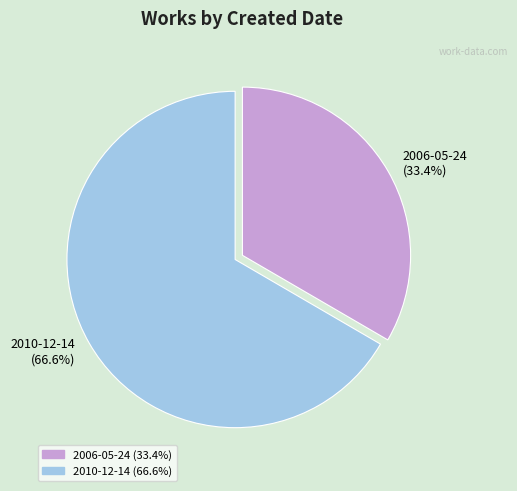

To the nearest percent, what is the combined percentage of 2010-12-14 and 2006-05-24?

100%